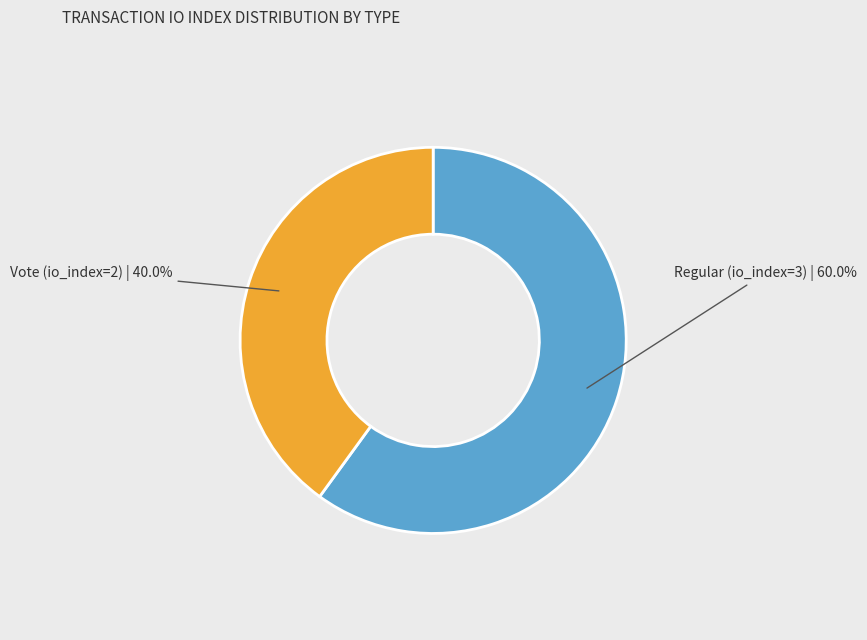

To the nearest percent, what is the average slice percentage?

50%